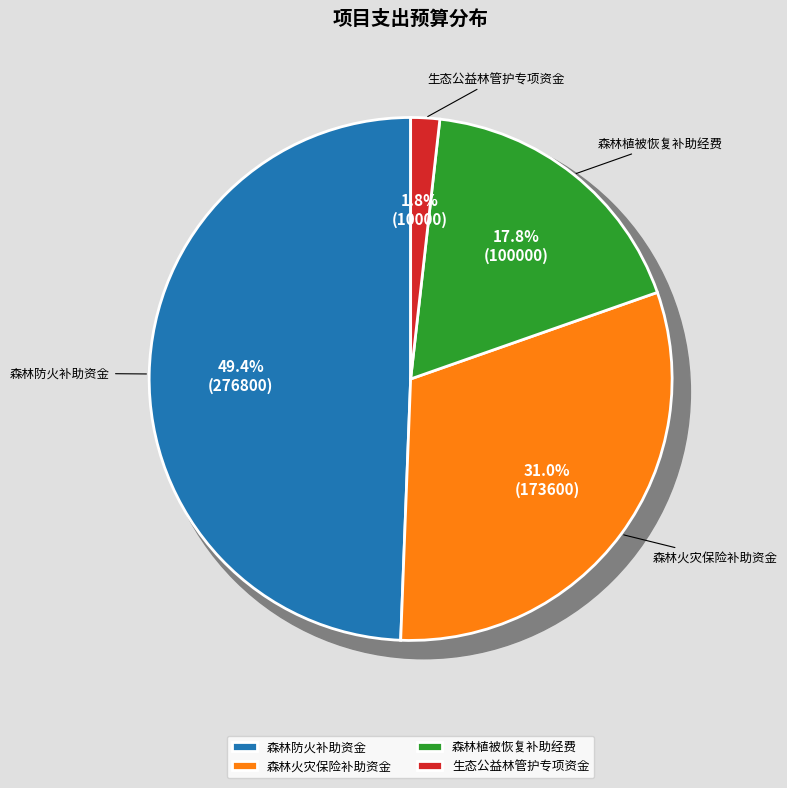

What percentage is NOT represented by 森林防火补助资金?

50.6%